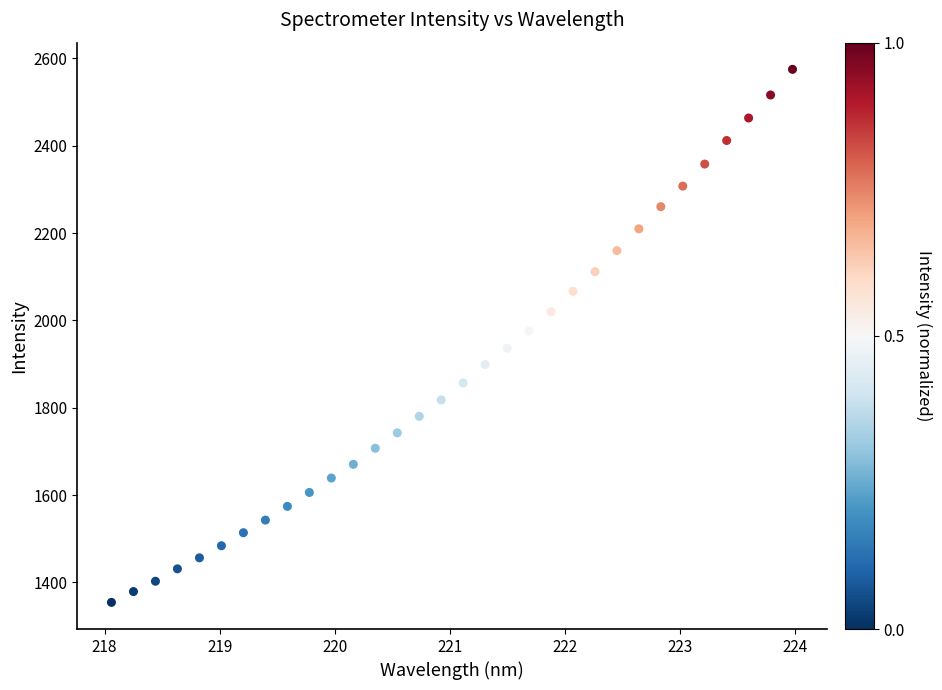

What is the range of X values (max minus min)?

5.9